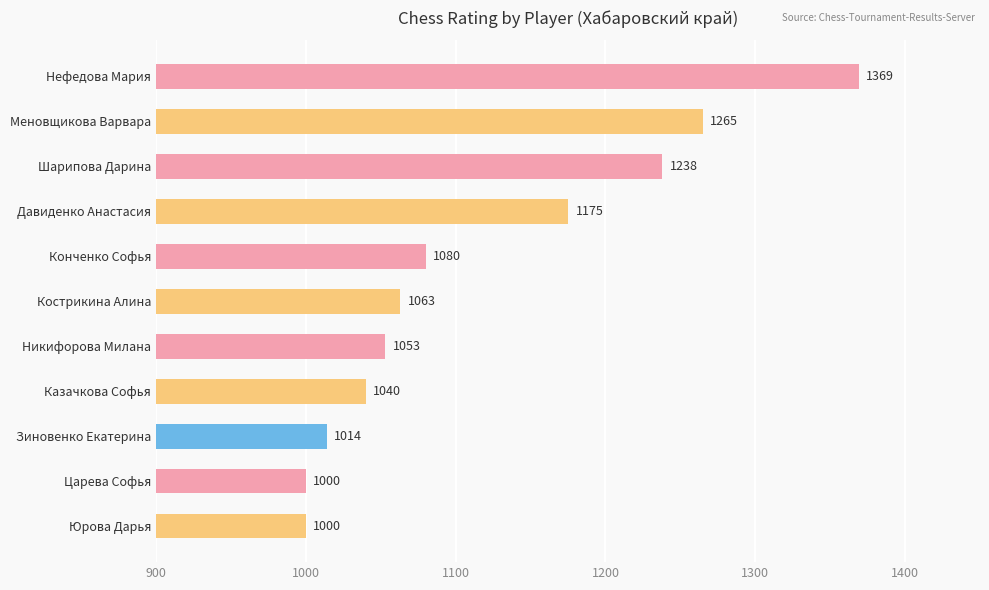

What is the sum of all values?

12297